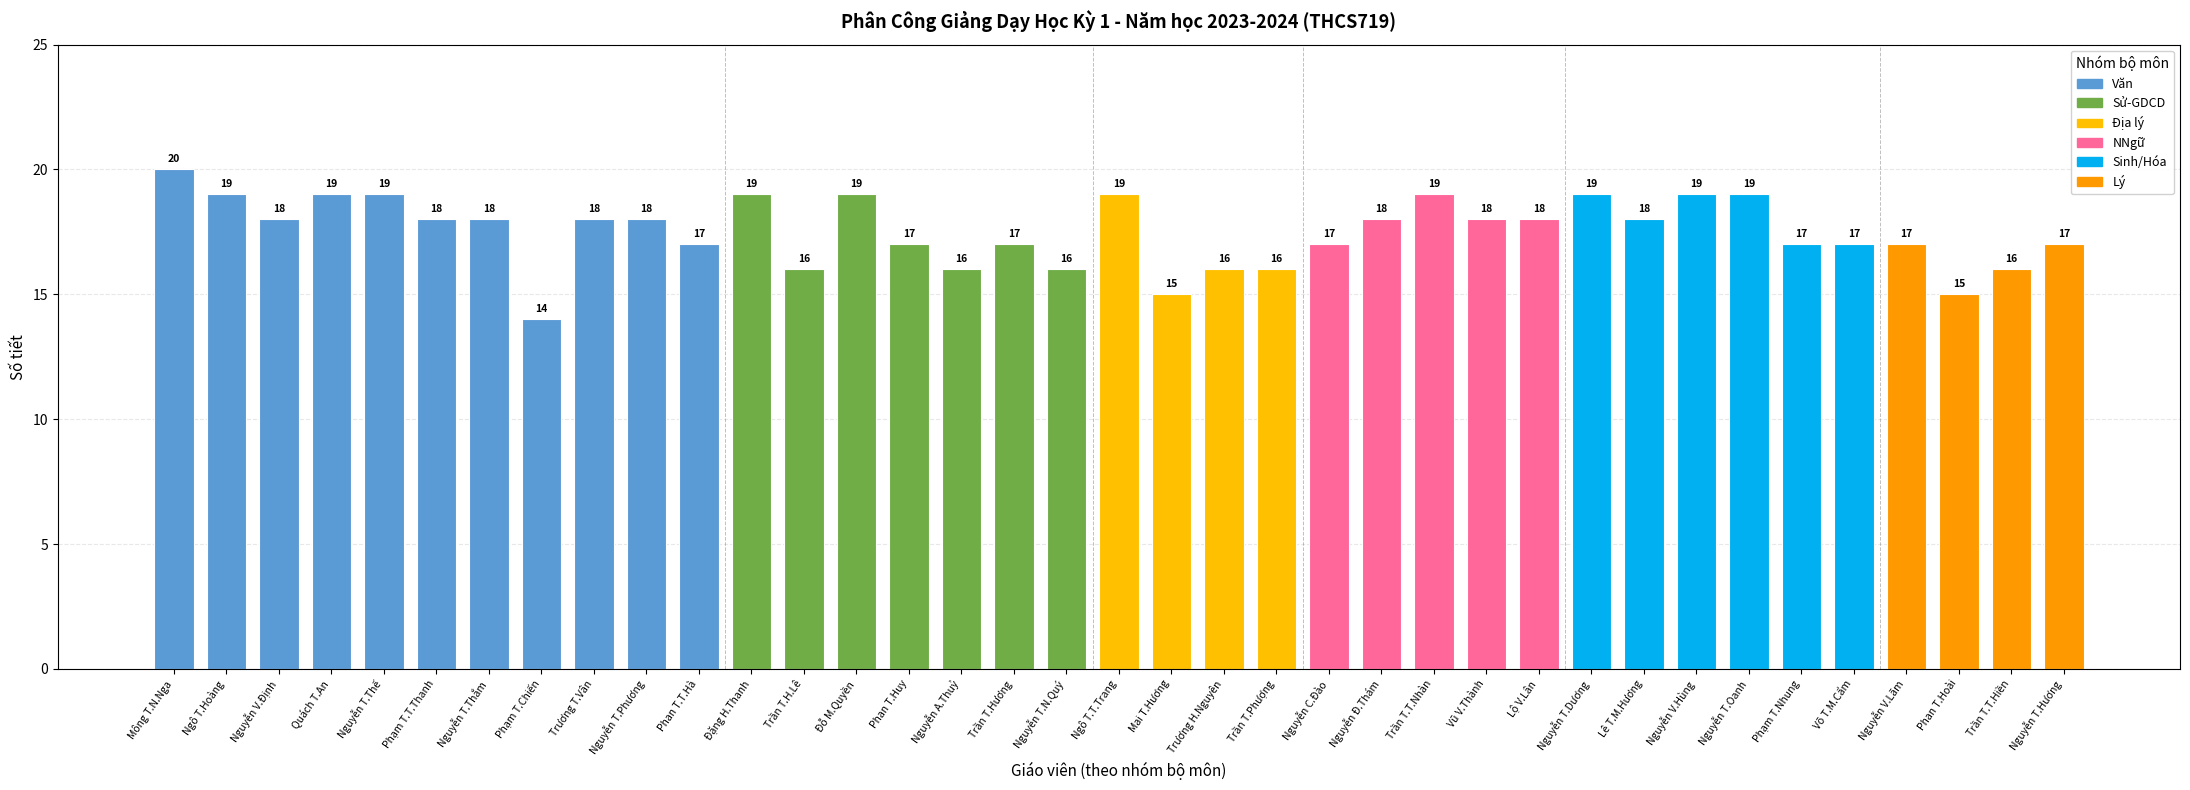

What is the maximum value shown in the chart?

20